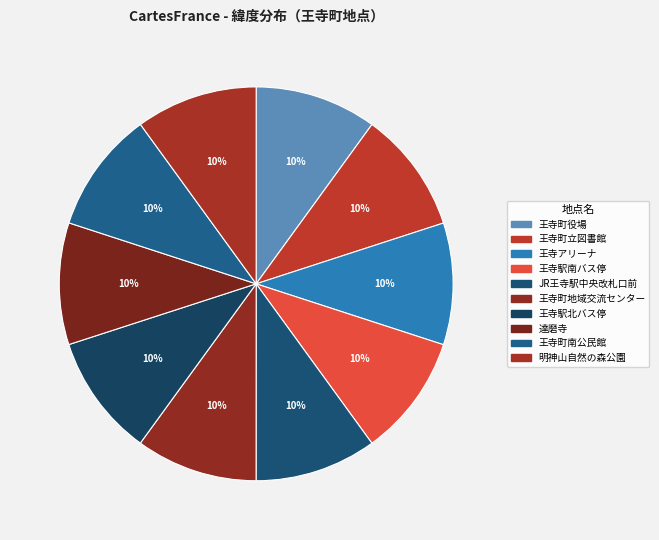

Rank the categories by value from lowest to highest.

王寺町南公民館, 明神山自然の森公園, 達磨寺, 王寺アリーナ, 王寺町役場, 王寺町立図書館, 王寺駅南バス停, JR王寺駅中央改札口前, 王寺駅北バス停, 王寺町地域交流センター